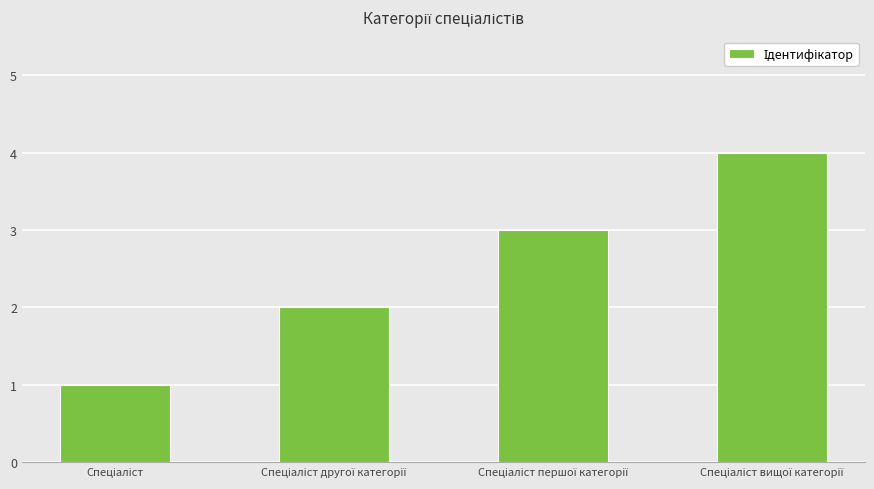

What is the difference between the maximum and minimum values?

3